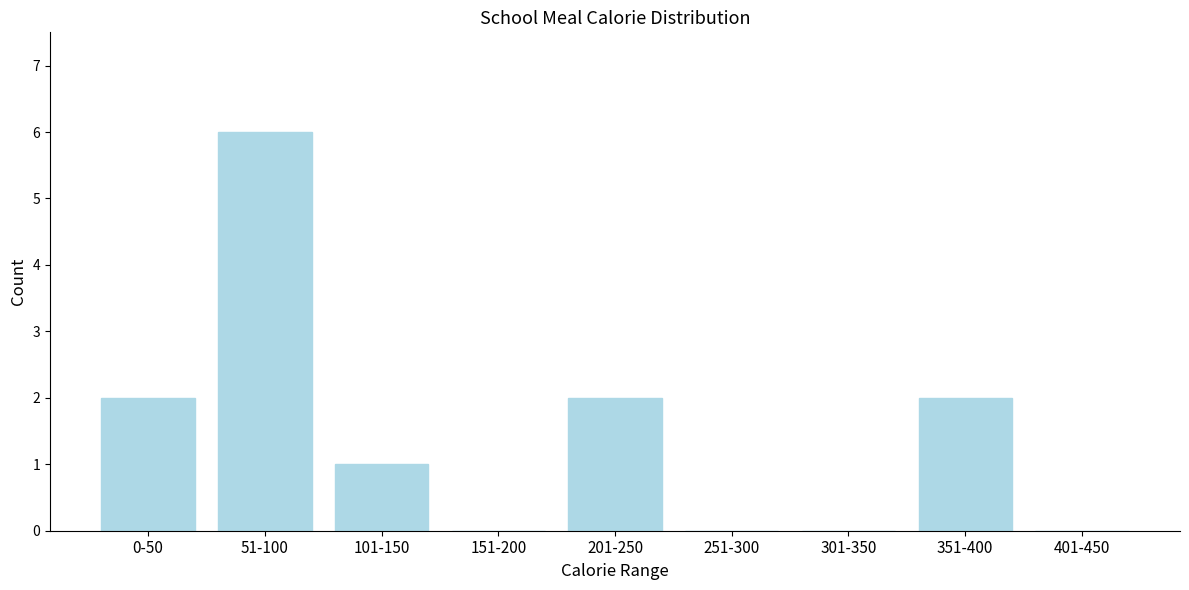

Reading right to left, transcribe all the data shown in this chart.

401-450=0	351-400=2	301-350=0	251-300=0	201-250=2	151-200=0	101-150=1	51-100=6	0-50=2